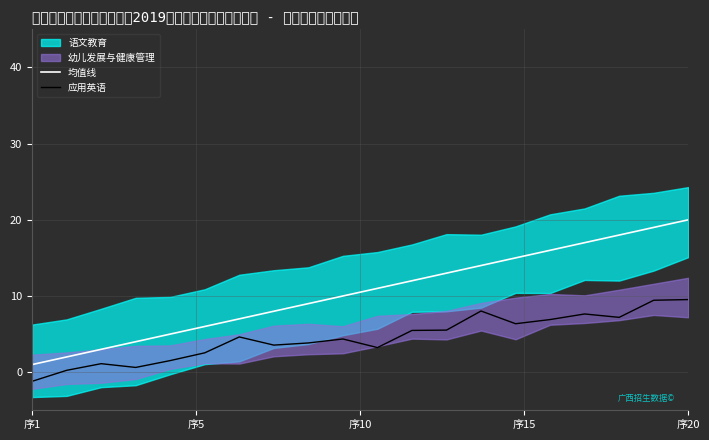

True or false: 应用英语 and 均值线 intersect in this chart.

False